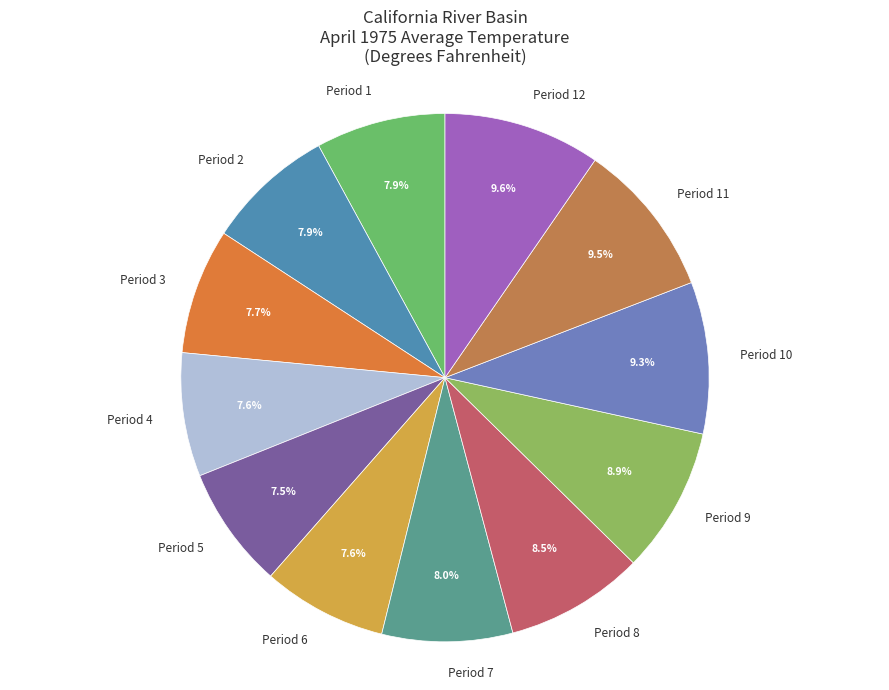

To the nearest percent, what is the difference between the largest and smallest slice percentages?

2%